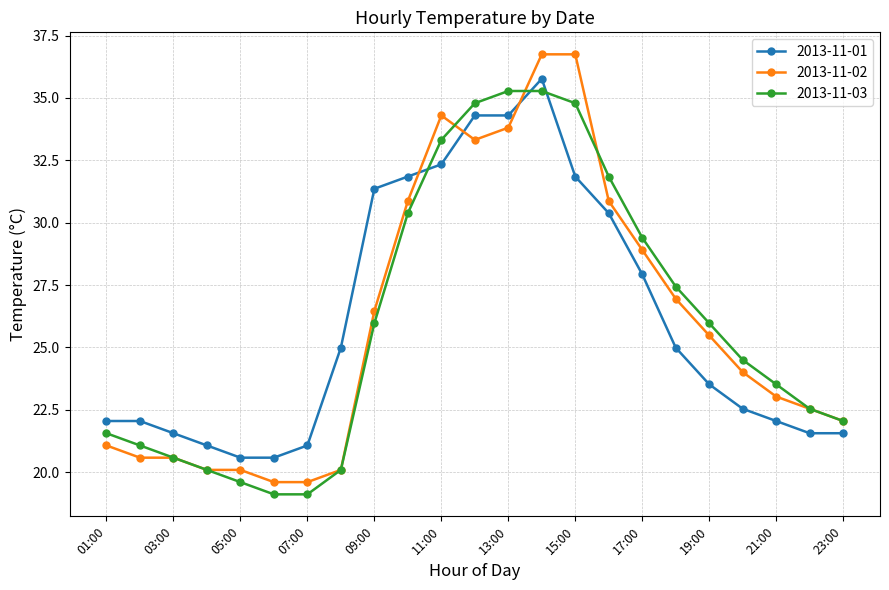

What is the value of the 2013-11-02 point at the 1st from the left?

21.1